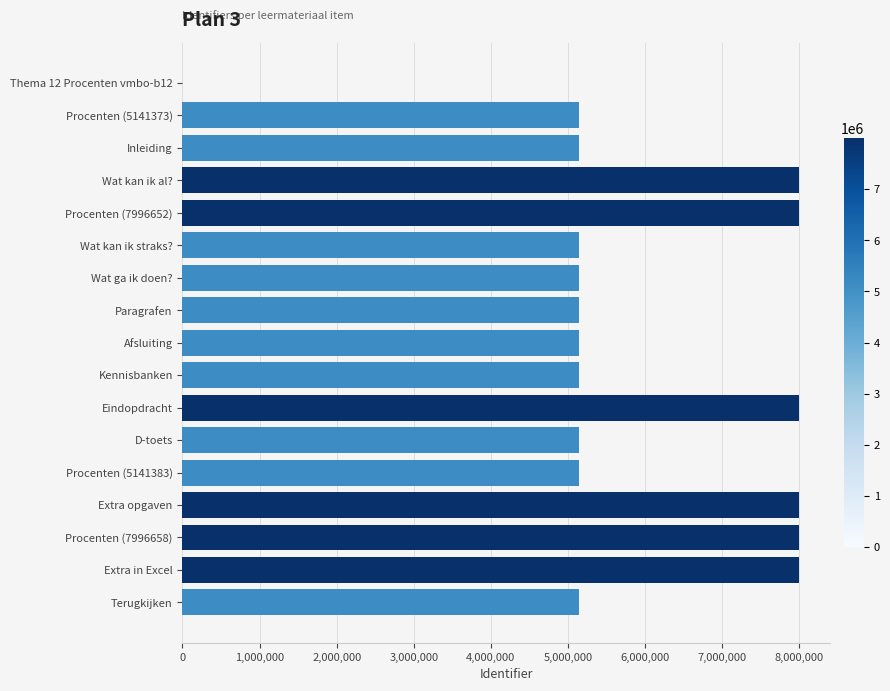

What is the greatest value displayed?

7996659